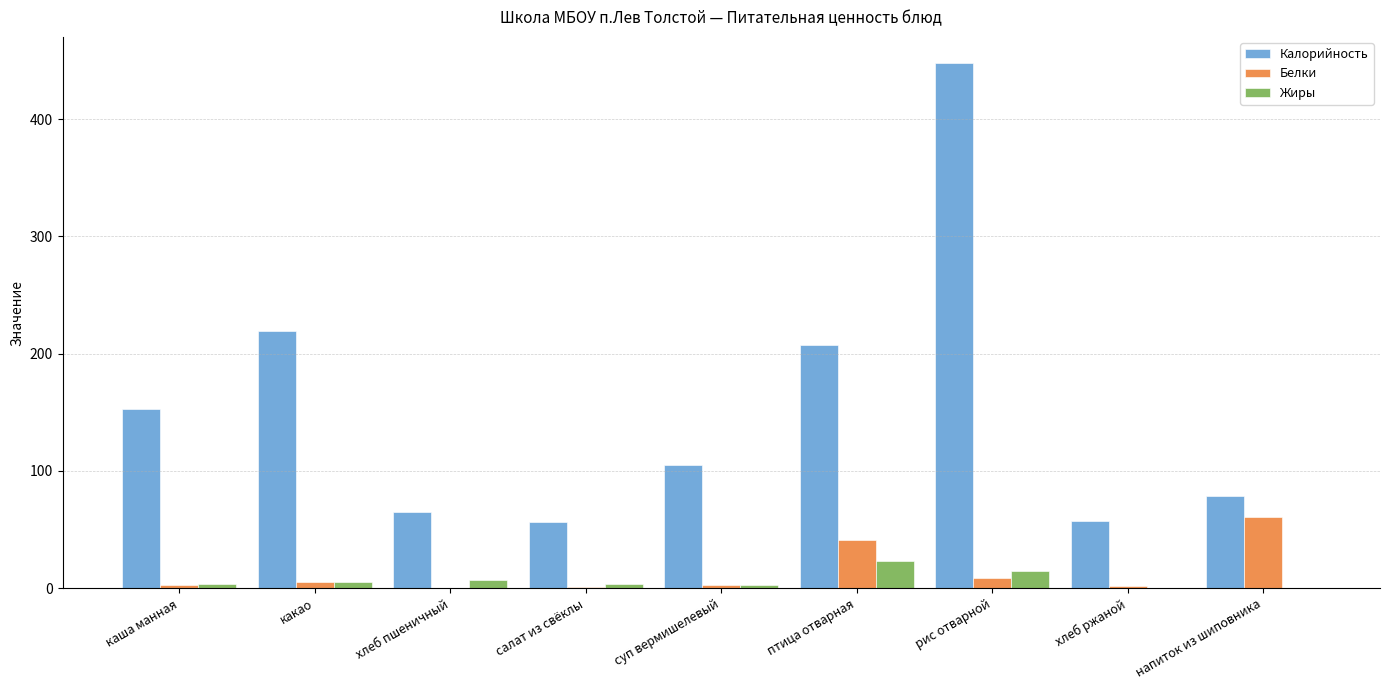

How many series are shown in this chart?

3